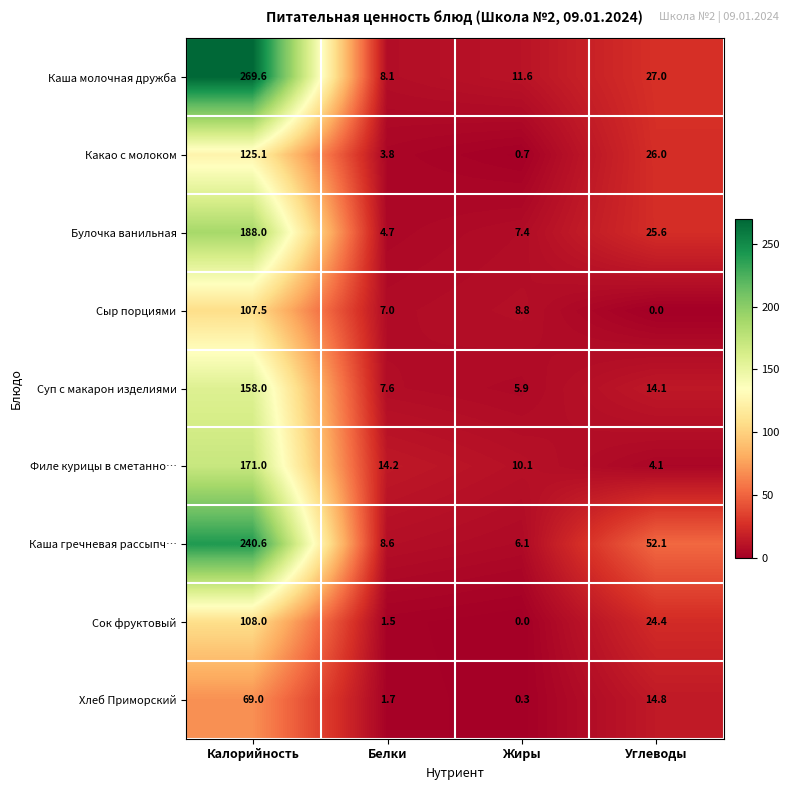

What is the approximate value of Сок фруктовый at Калорийность?

108.0